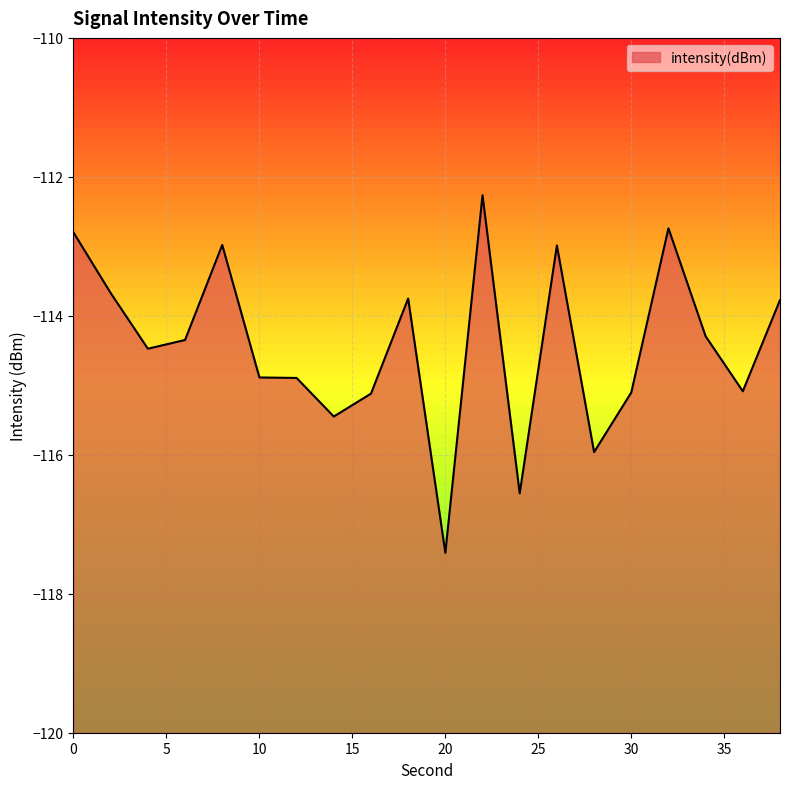

What is the sum of the values at 24 and 16?

-231.7